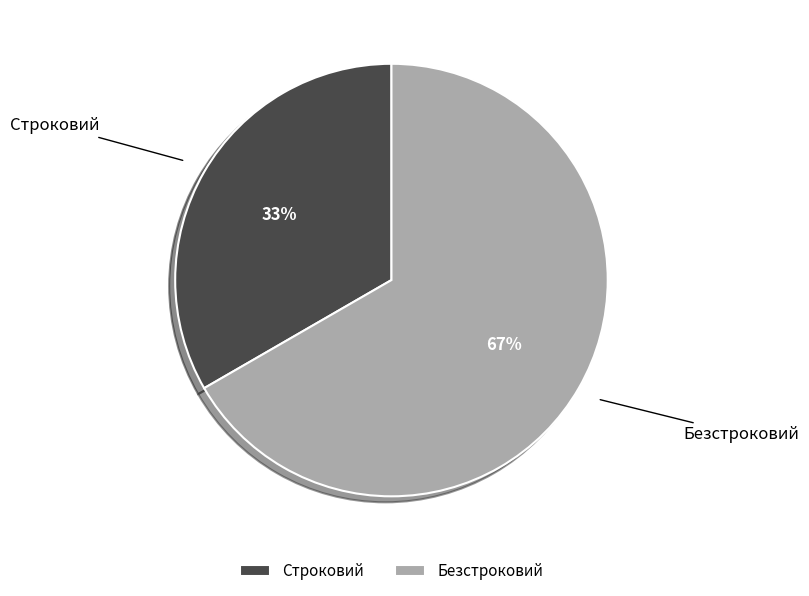

Which category accounts for the majority?

Безстроковий